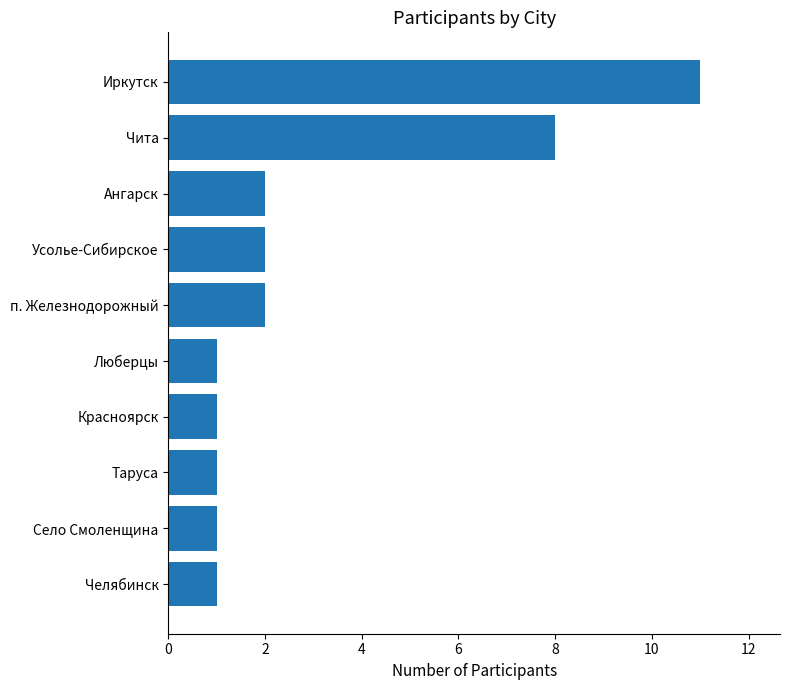

What is the minimum value shown in the chart?

1